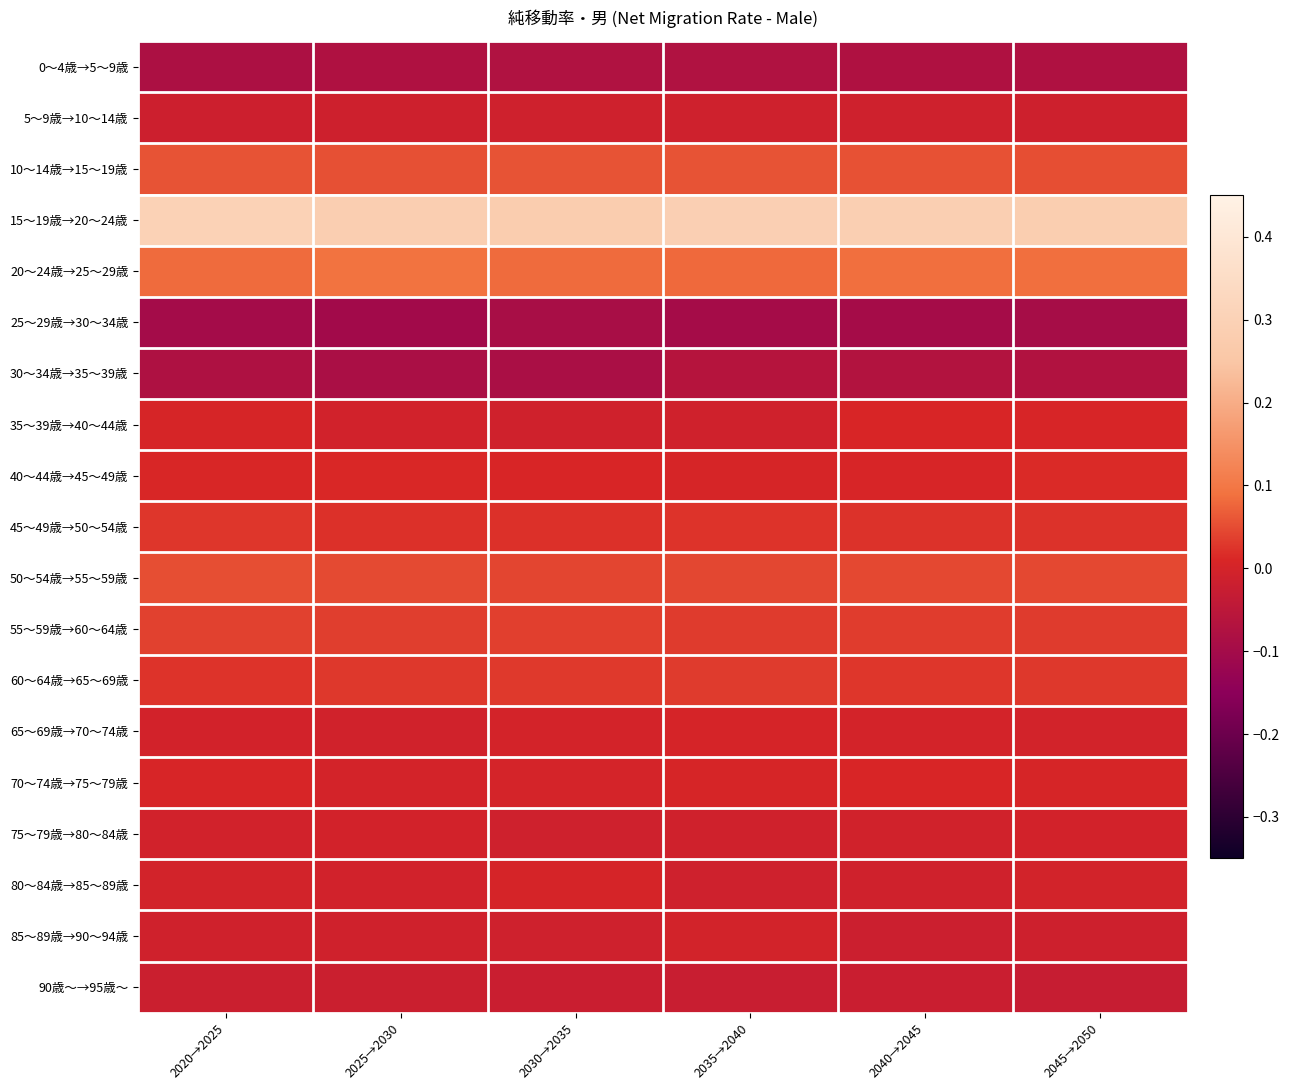

What is the maximum value shown in the chart?

0.3